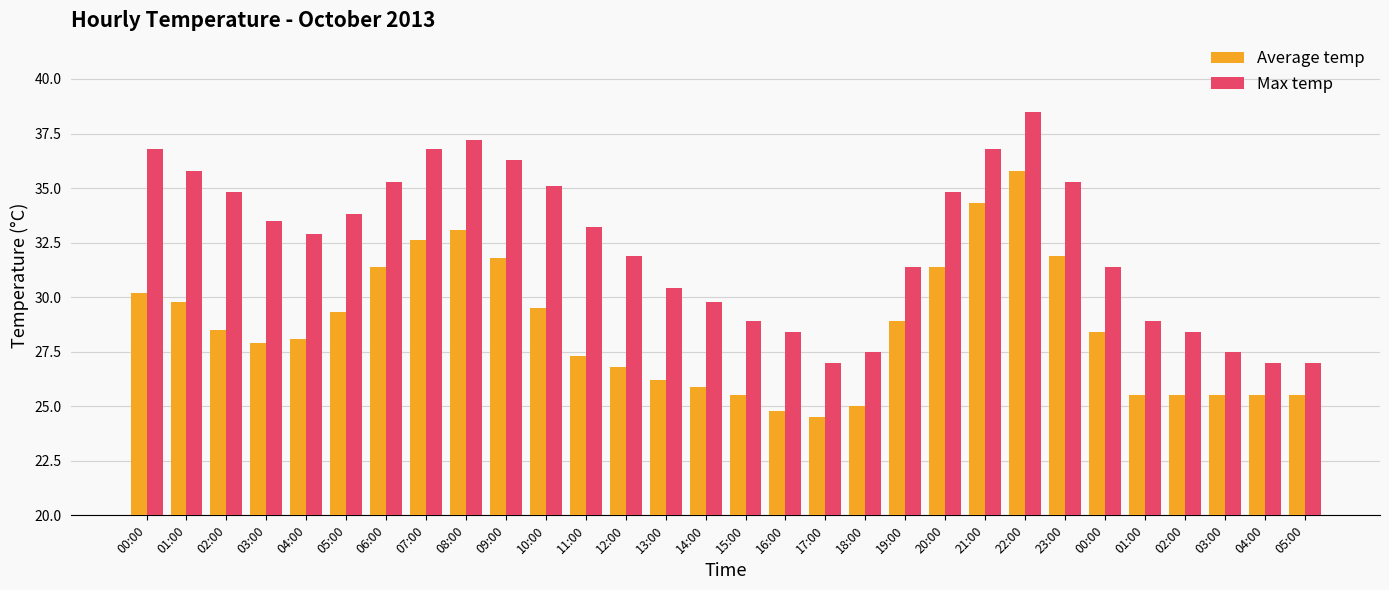

What is the greatest value displayed?

38.5